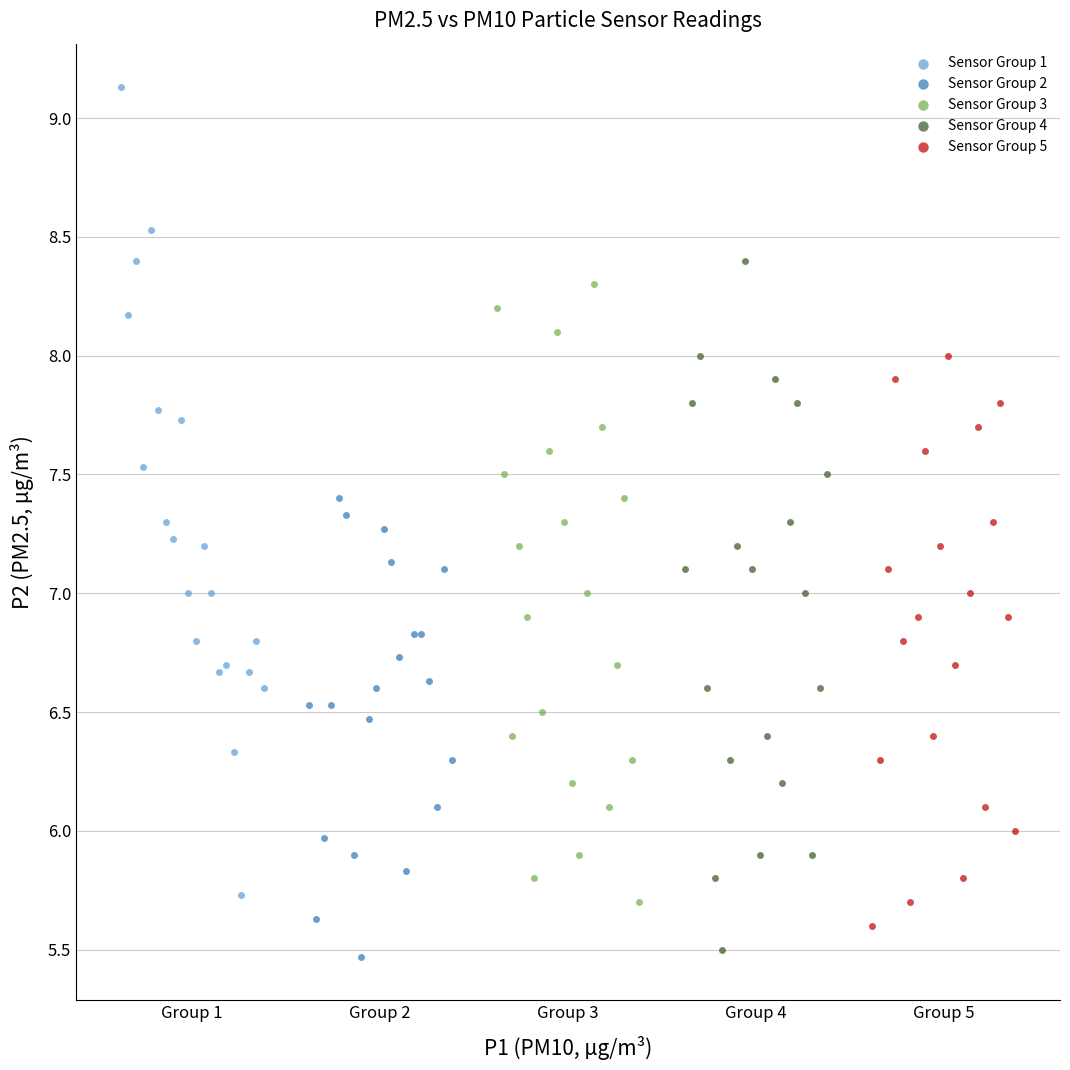

Which series contains the highest Y value?

Sensor Group 1